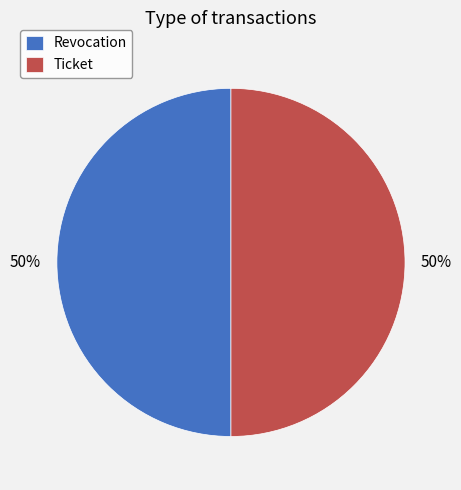

To the nearest percent, what is the average slice percentage?

50%